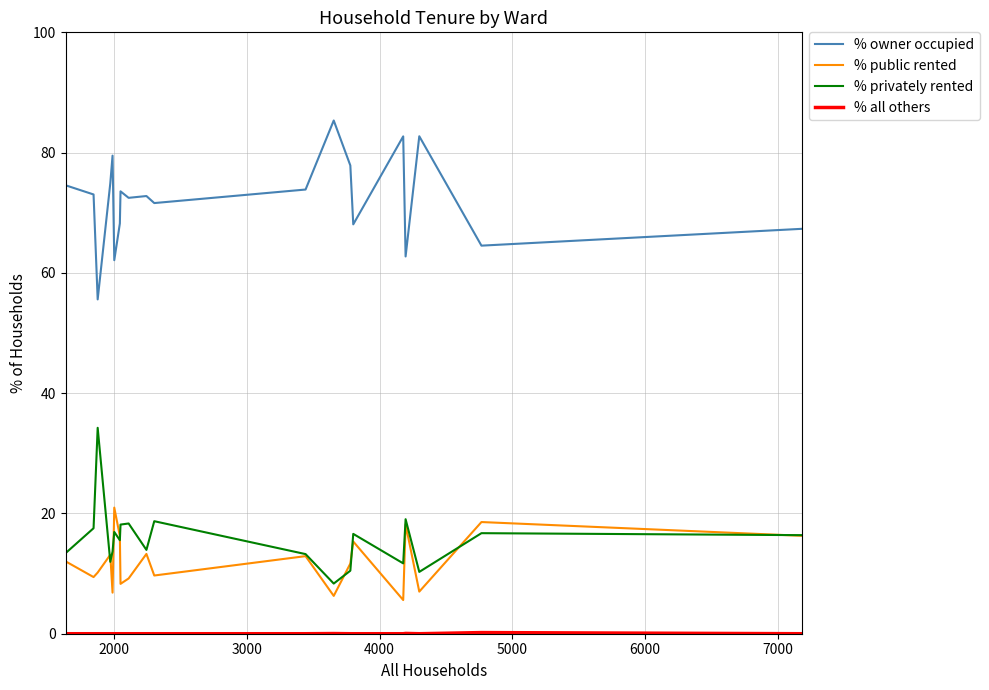

Which series has the largest total across all categories?

% owner occupied